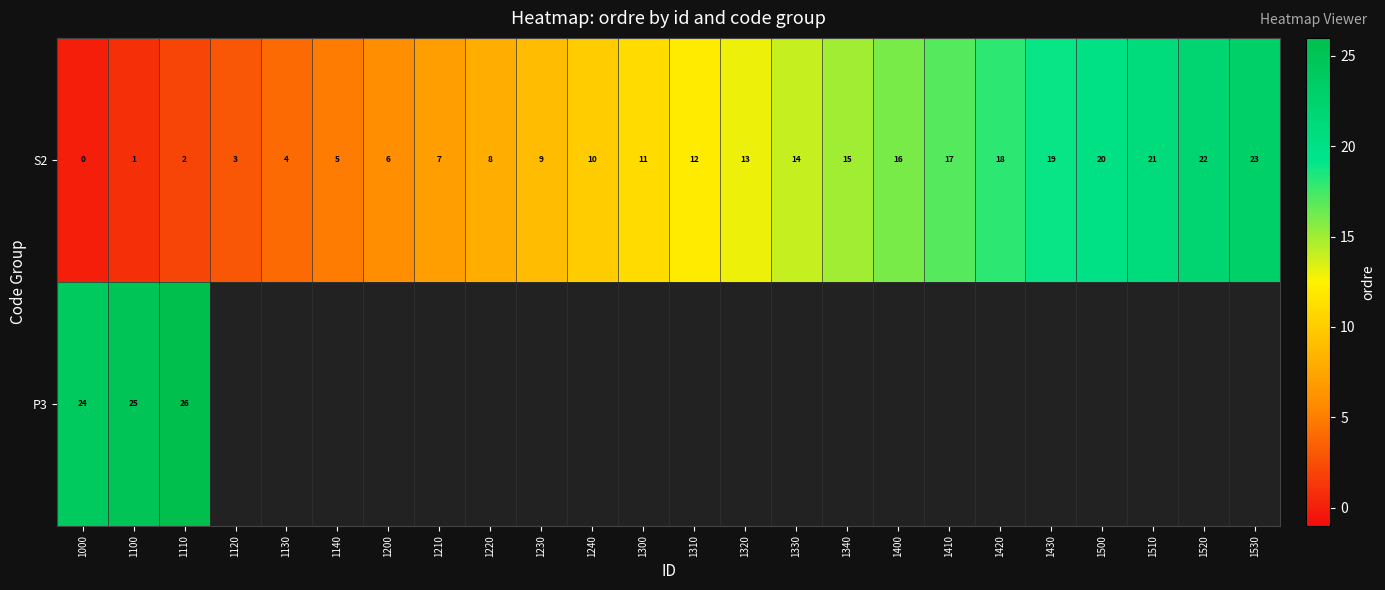

What is the difference between the highest and lowest values at 1100?

24